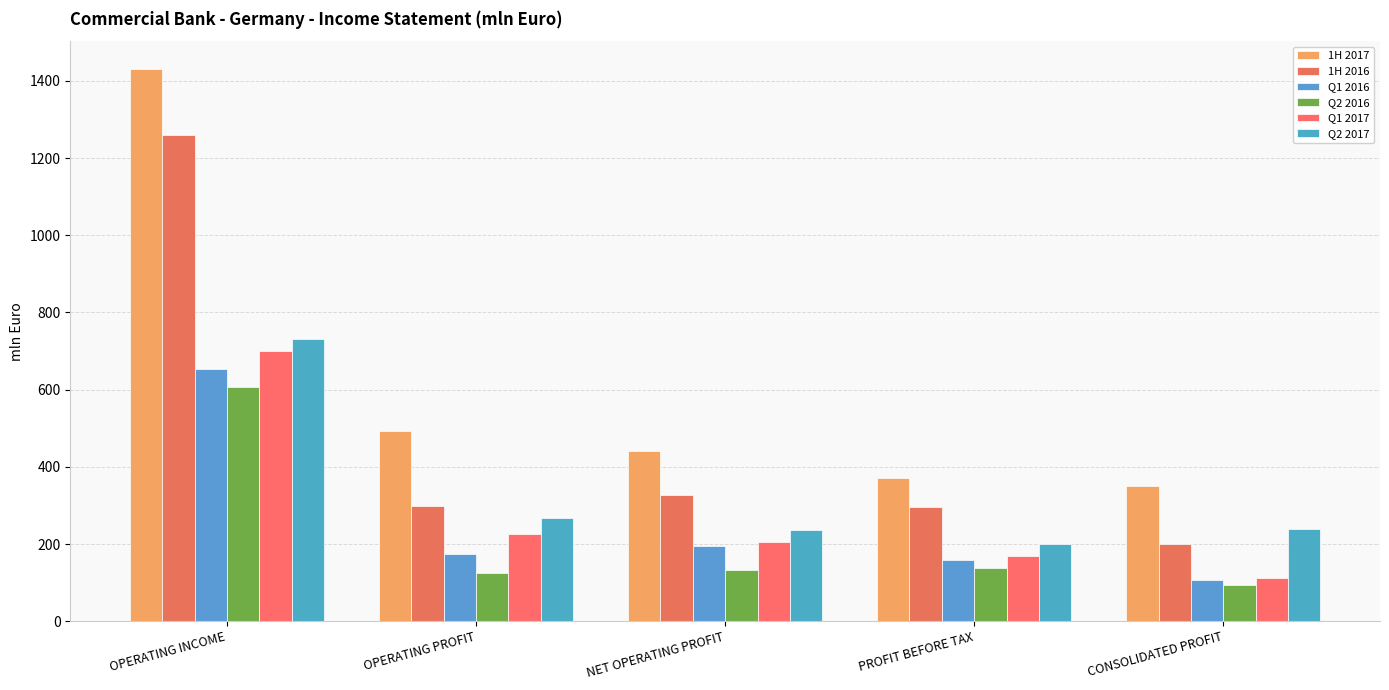

Reading left to right, list all the values displayed in this chart.

1H 2017: 1431.2	493.9	441.4	370.6	350.1
1H 2016: 1259.1	298.6	327.2	296.9	200.5
Q1 2016: 653.1	173.0	194.8	158.4	107.8
Q2 2016: 605.9	125.6	132.4	138.5	92.6
Q1 2017: 700.7	225.5	205.4	169.9	112.1
Q2 2017: 730.6	268.4	236.1	200.6	238.0